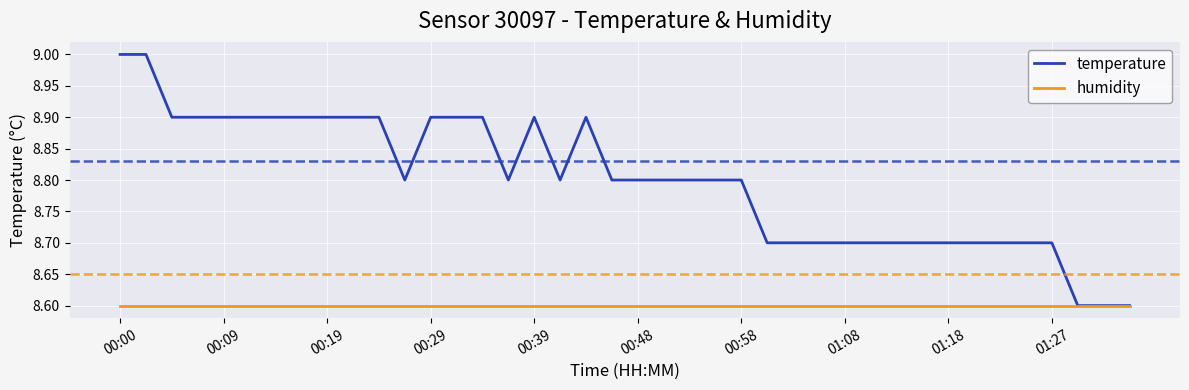

Reading left to right, extract all data points from this chart.

temperature: 9.0	9.0	8.9	8.9	8.9	8.9	8.9	8.9	8.9	8.9	8.9	8.8	8.9	8.9	8.9	8.8	8.9	8.8	8.9	8.8	8.8	8.8	8.8	8.8	8.8	8.7	8.7	8.7	8.7	8.7	8.7	8.7	8.7	8.7	8.7	8.7	8.7	8.6	8.6	8.6
humidity: 8.6	8.6	8.6	8.6	8.6	8.6	8.6	8.6	8.6	8.6	8.6	8.6	8.6	8.6	8.6	8.6	8.6	8.6	8.6	8.6	8.6	8.6	8.6	8.6	8.6	8.6	8.6	8.6	8.6	8.6	8.6	8.6	8.6	8.6	8.6	8.6	8.6	8.6	8.6	8.6